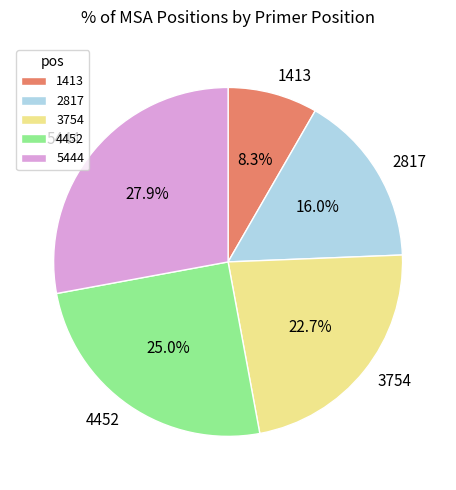

Combined, do 4452 and 1413 account for over 50%?

No